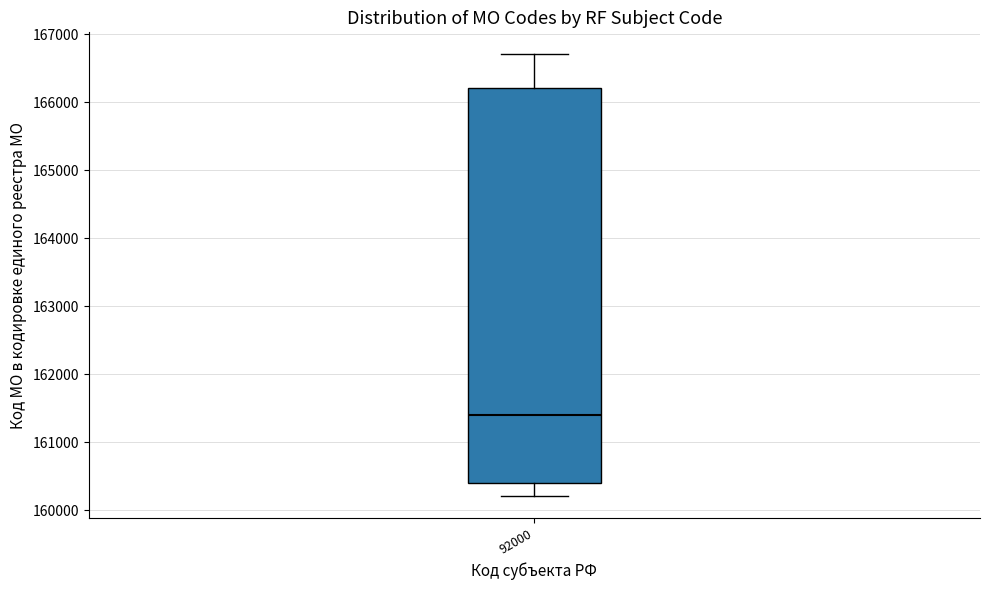

Transcribe this box plot: give where the median line is, the range the box spans, and where the two whiskers end, as read against the y-axis. The values are not printed on the chart, so give them approximately, as read against the axis.

median 161400, box 160400 to 166200, whiskers 160200 to 166700